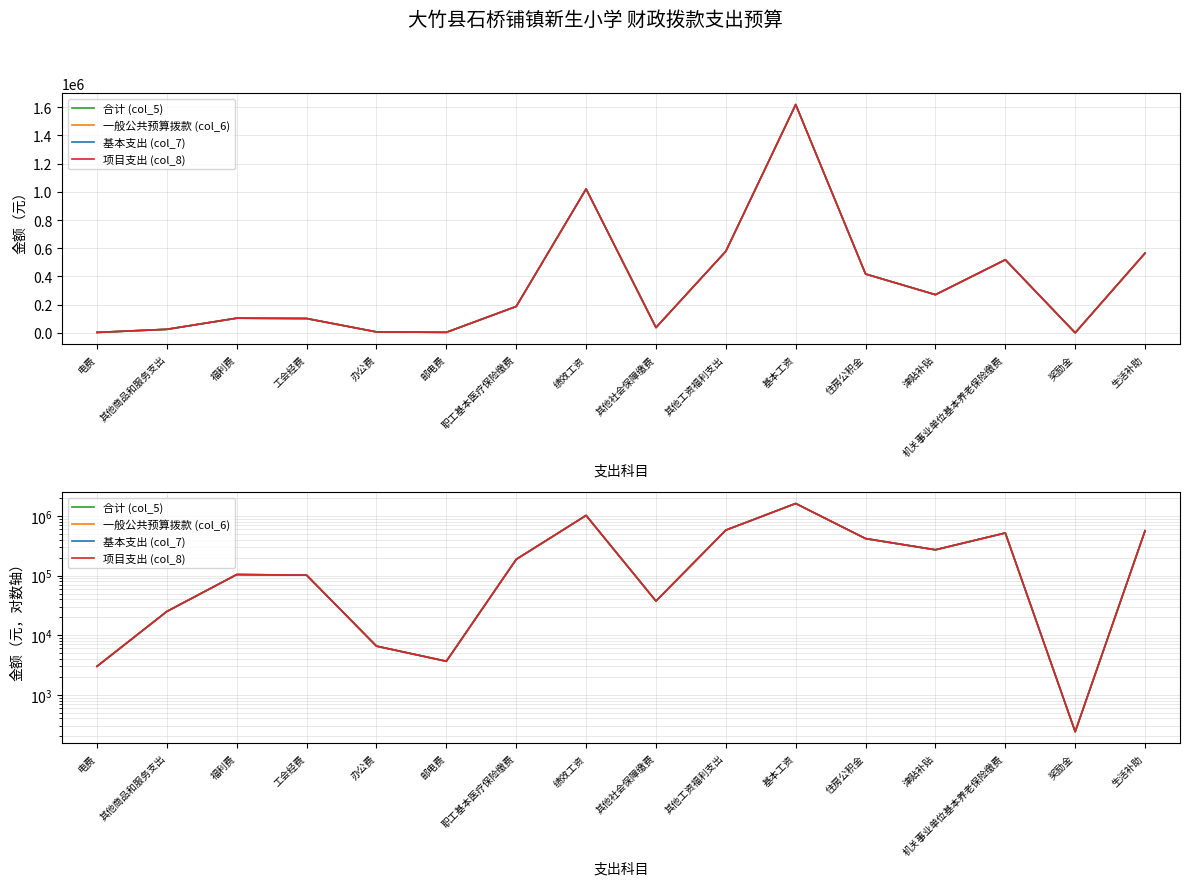

What is the sum of all 项目支出 (col_8) values?

5457558